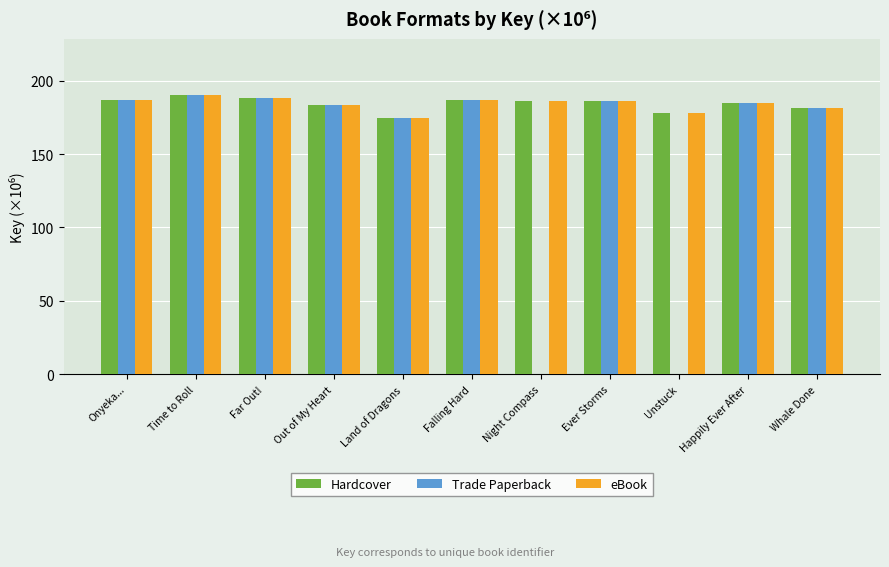

What is the approximate value of Trade Paperback at Falling Hard?

187.1